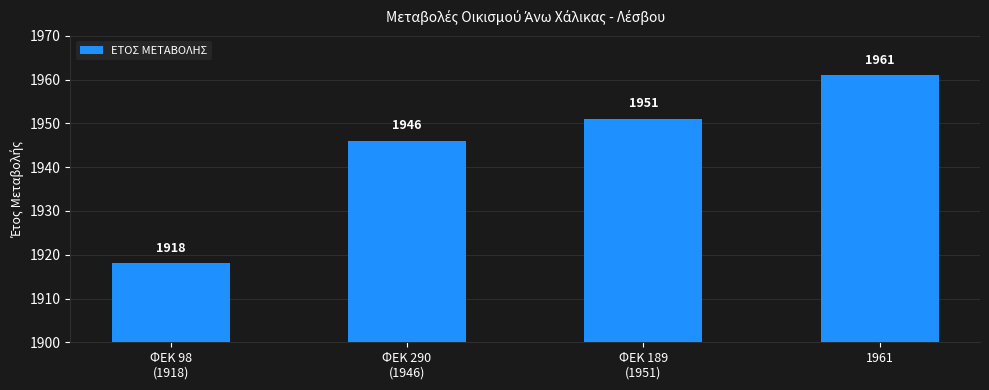

What is the greatest value displayed?

1961